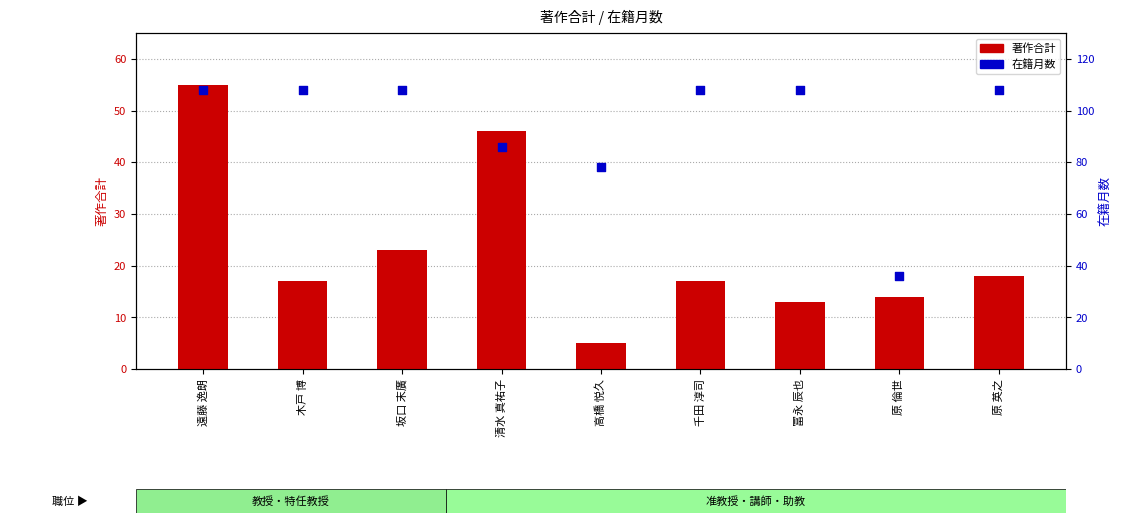

What are all the series names shown in the legend?

著作合計, 在籍月数